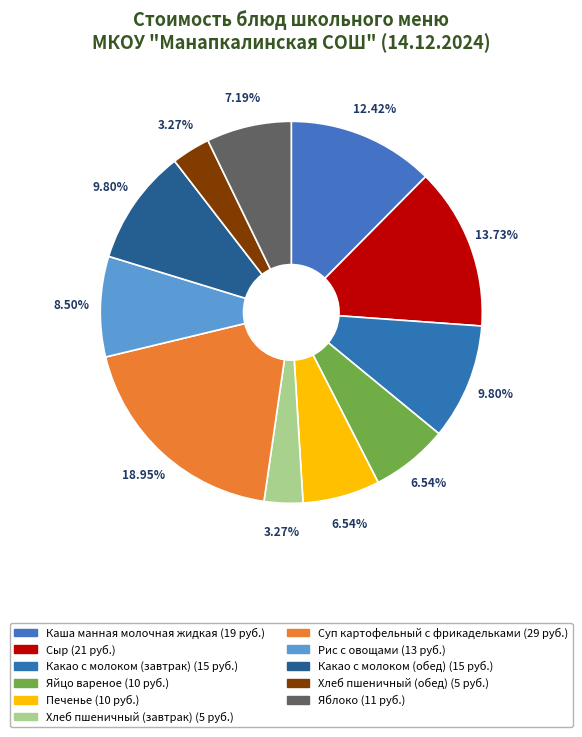

Approximately how many times larger is the value at Какао с молоком (обед) compared to Хлеб пшеничный (обед)?

3.0